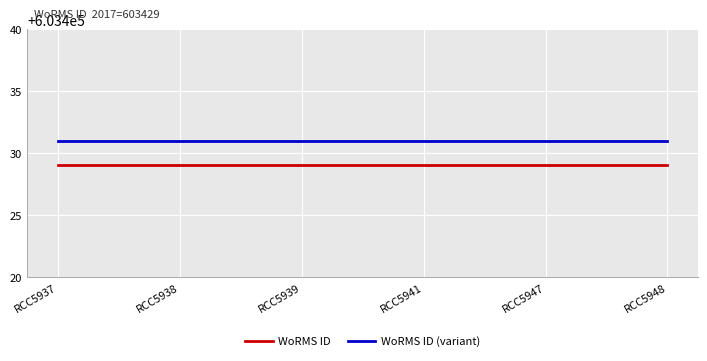

Which series has the largest total across all categories?

WoRMS ID (variant)